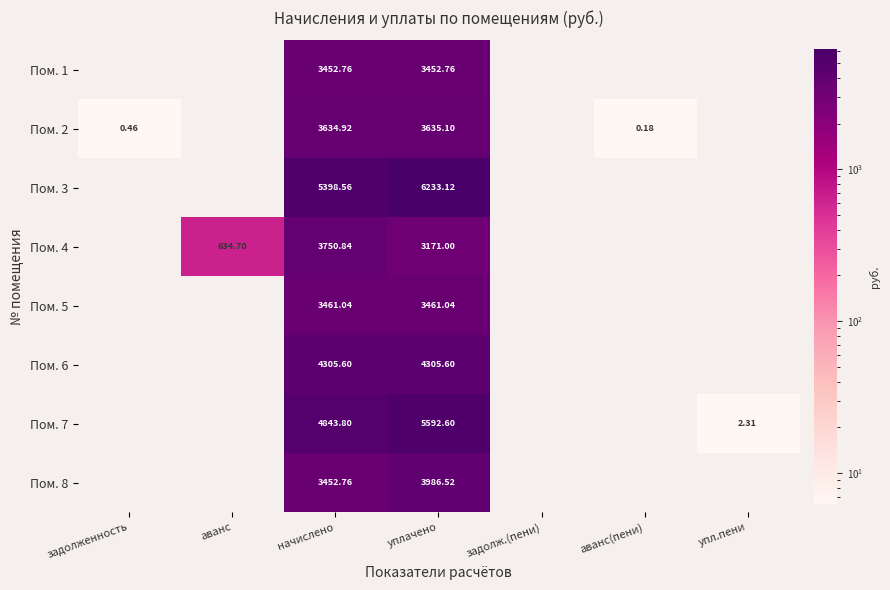

How many categories are shown in the chart?

7